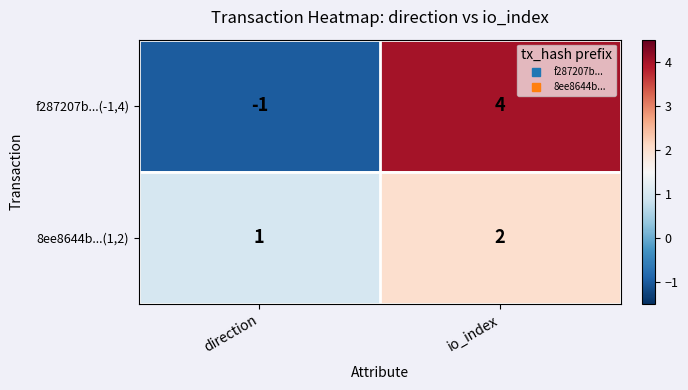

Is the value of 8ee8644b...(1,2) at io_index greater than the value of f287207b...(-1,4) at io_index?

No